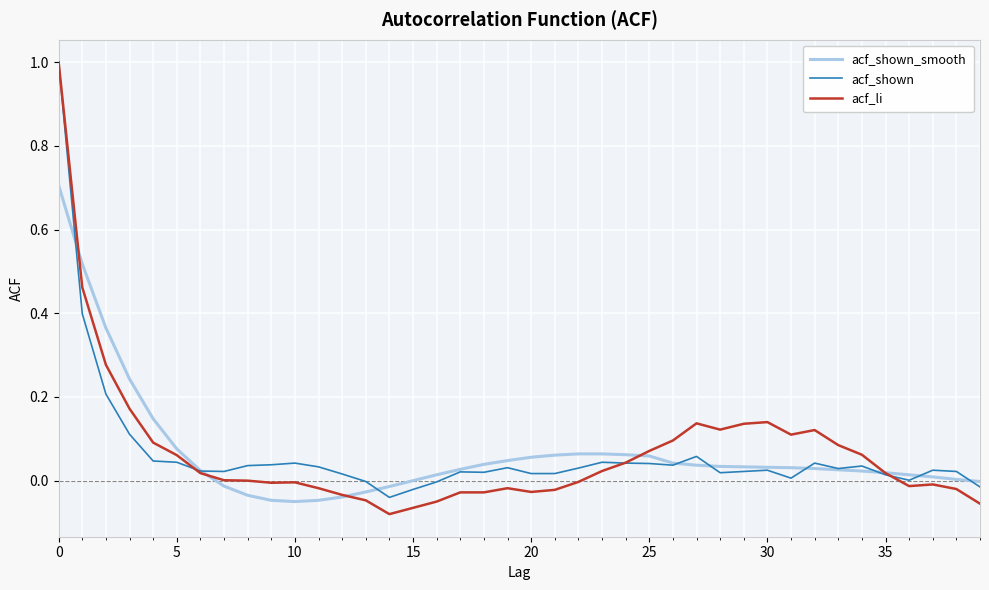

Does the chart have visible grid lines?

Yes